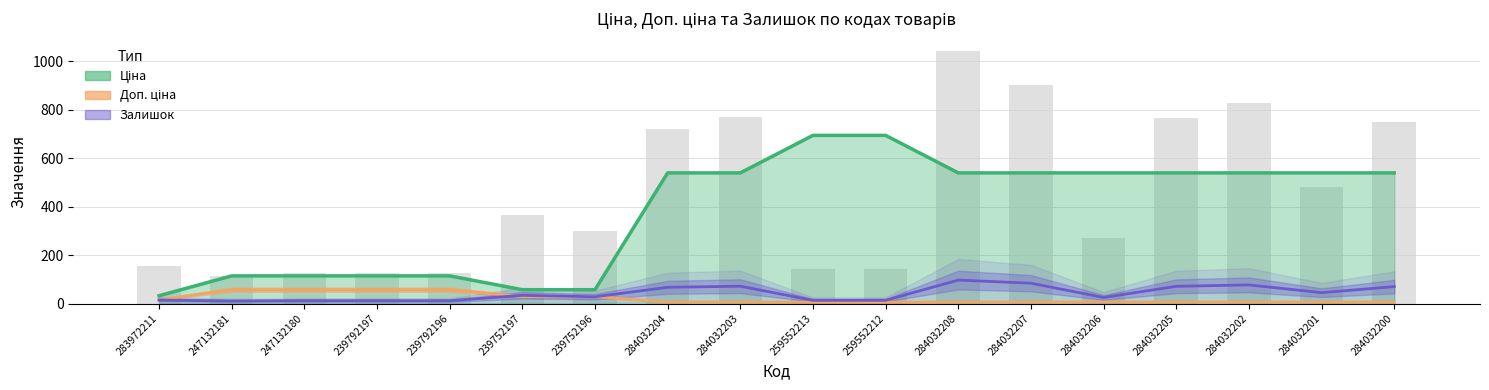

At which category does the chart reach its minimum across all series?

259552213